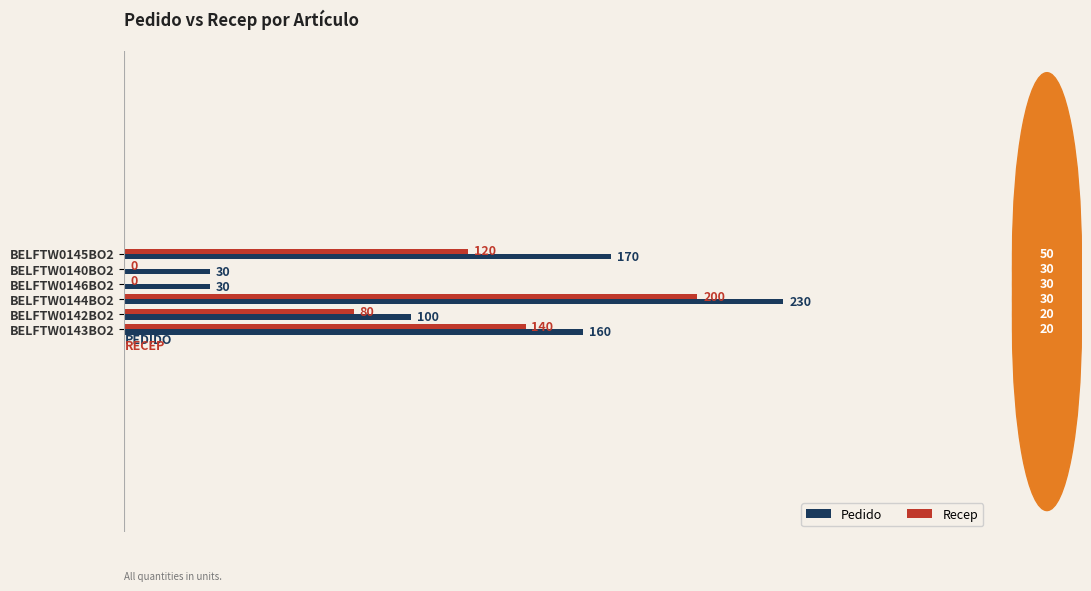

How many categories are shown in the chart?

6